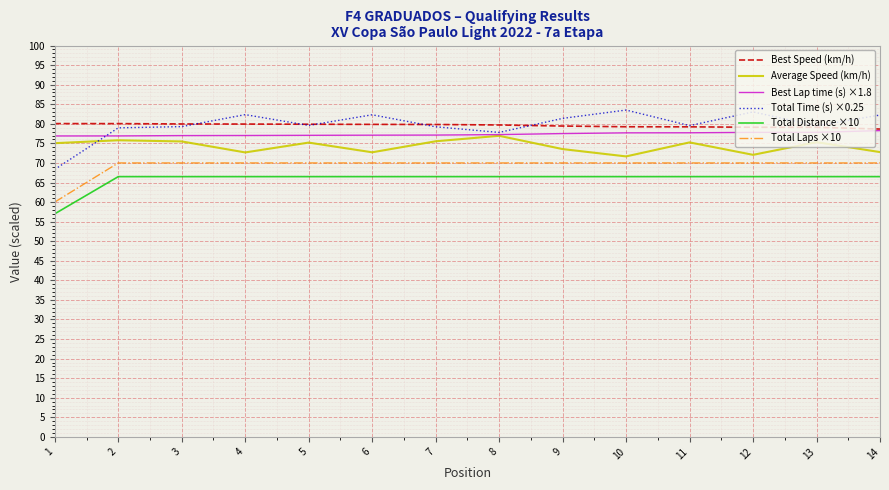

The value of Average Speed (km/h) at 2 is 75.8. True or false?

True